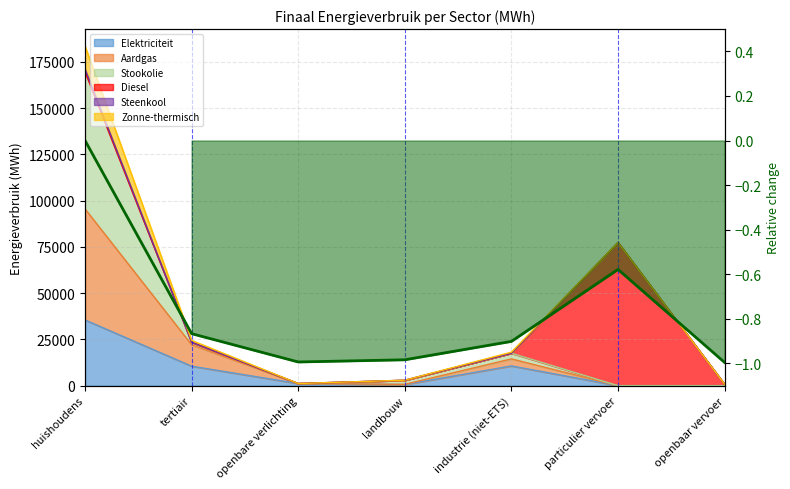

True or false: the data shows -0.9 at tertiair.

True